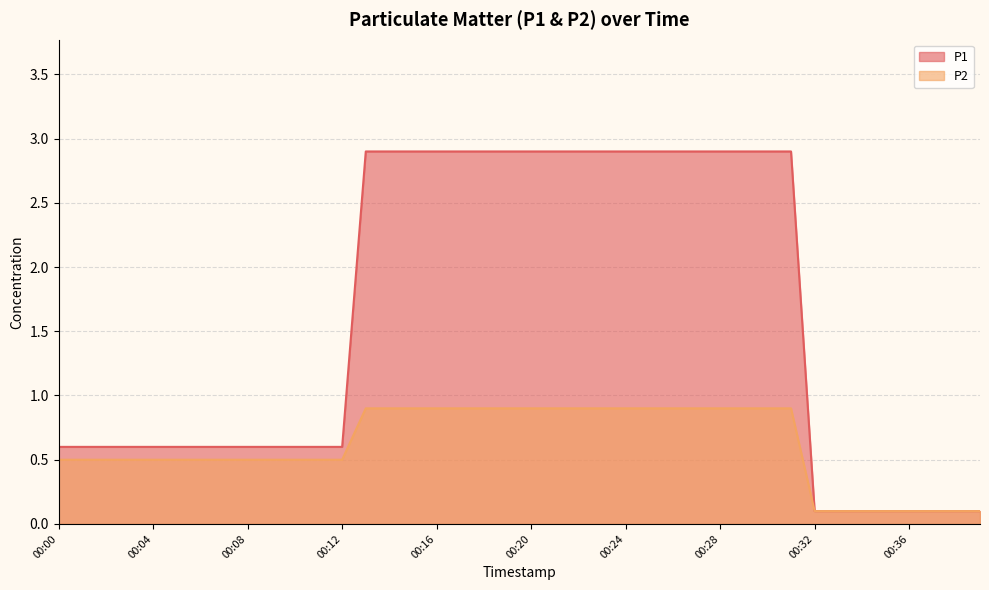

At which label does P1 reach its peak?

00:13